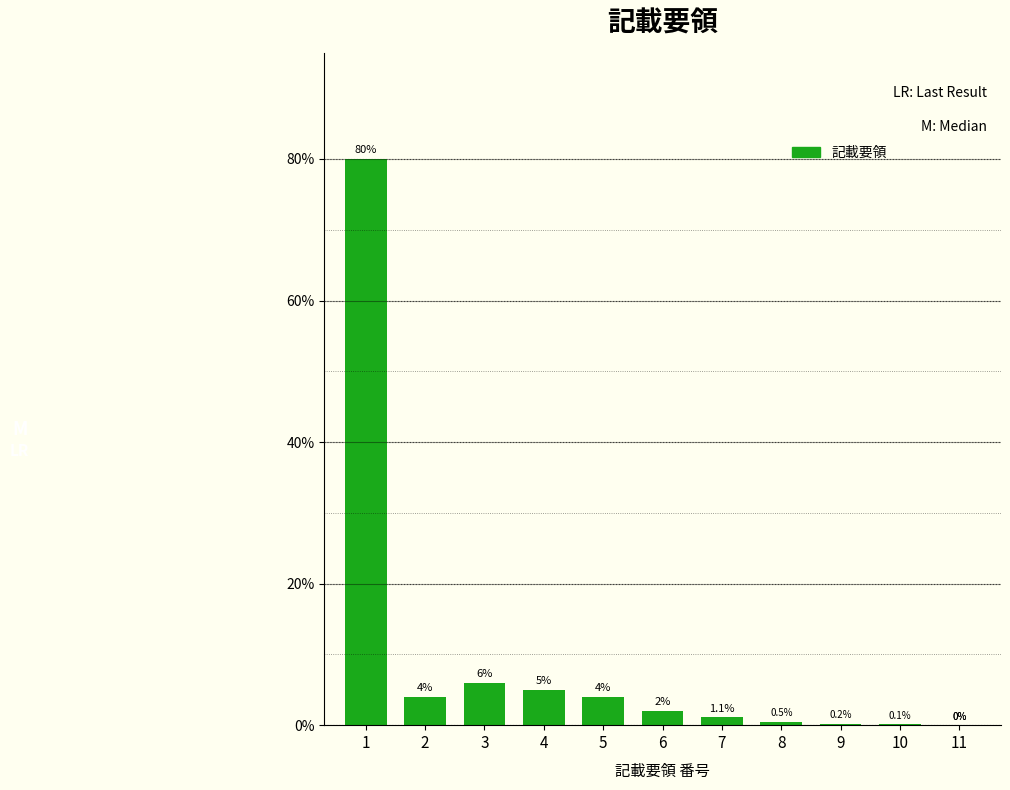

Are the bars grouped side by side (vs. stacked)?

No